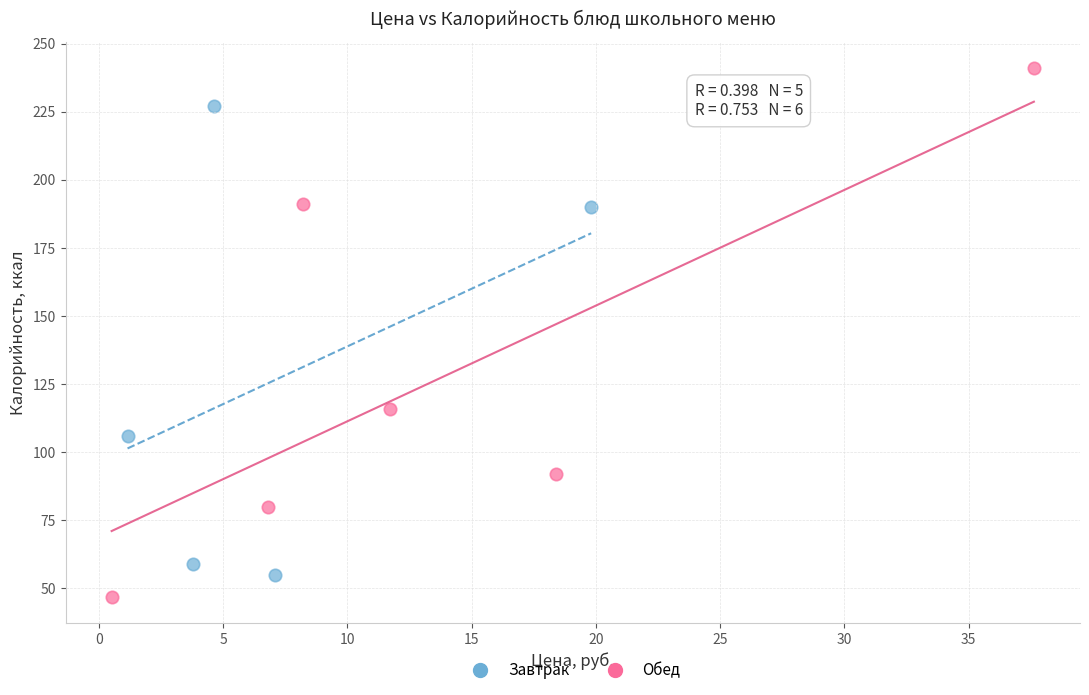

Which series has the widest spread of Y values?

Обед